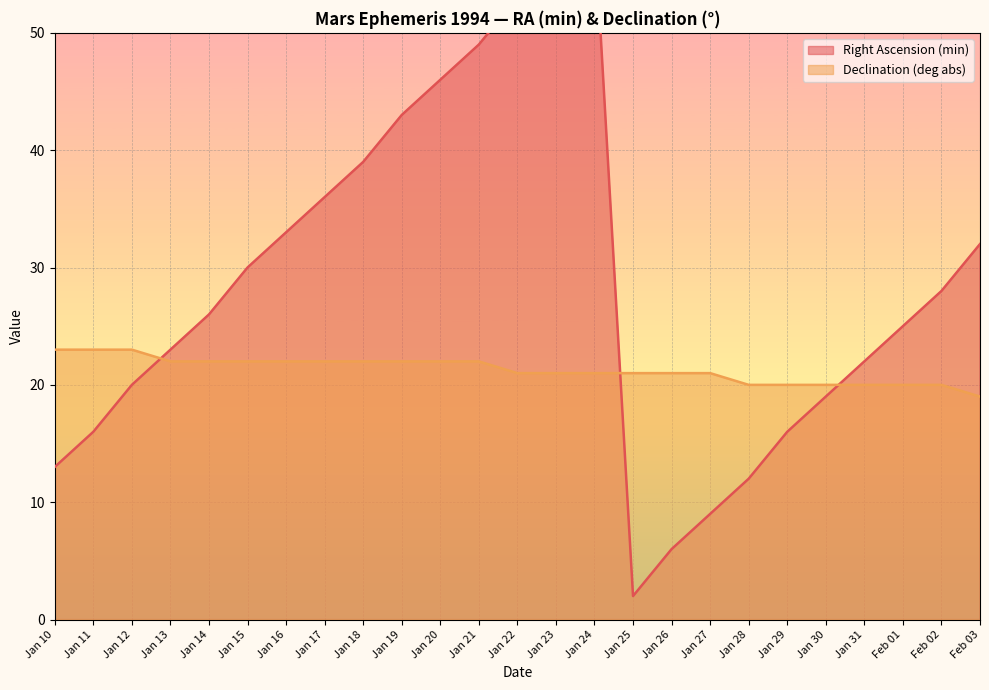

How many categories are shown in the chart?

25